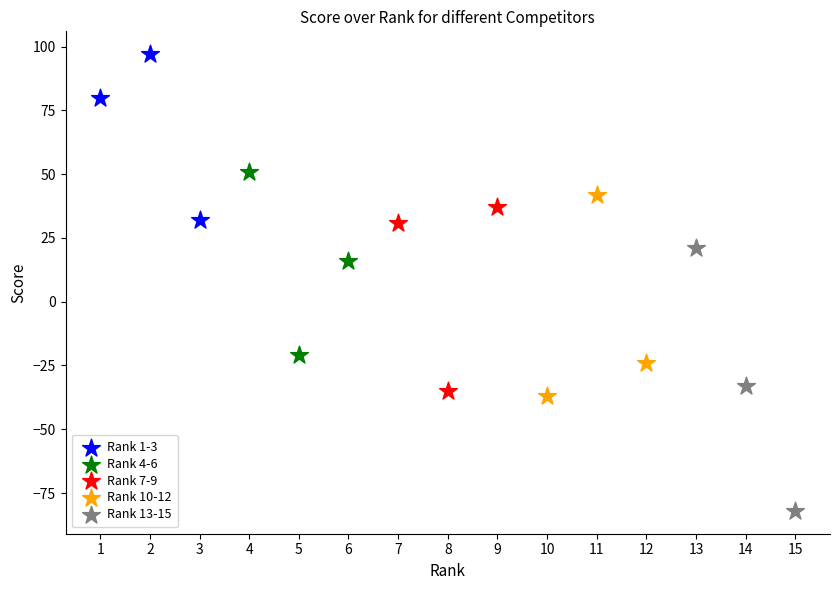

Which series has the largest Y range (max minus min)?

Rank 13-15